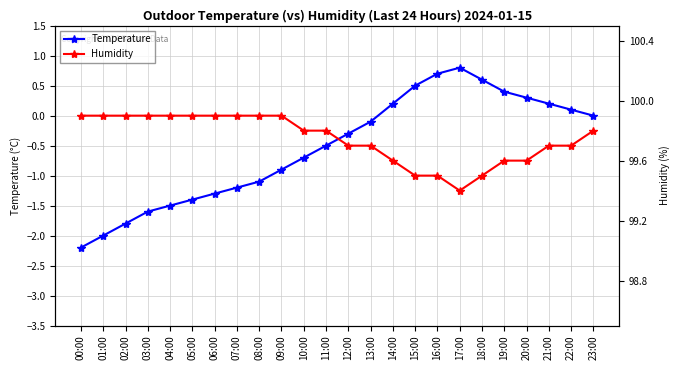

At which label does Humidity reach its minimum?

17:00